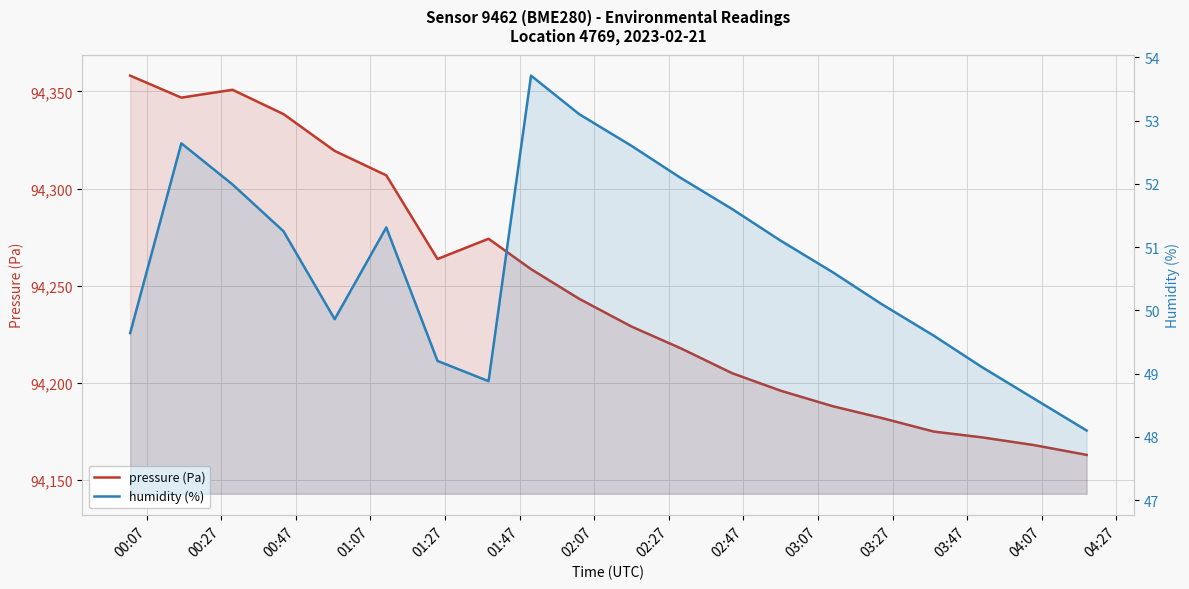

What is the average value of the pressure (Pa) series?

94247.8